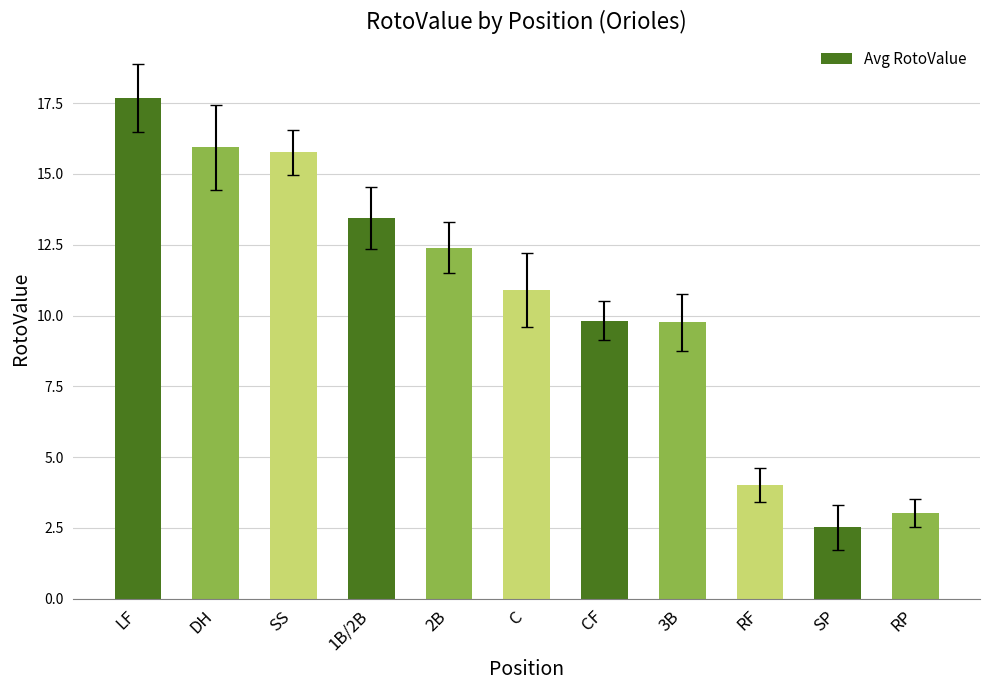

The chart shows a value of 6.7 at RF. True or false?

False